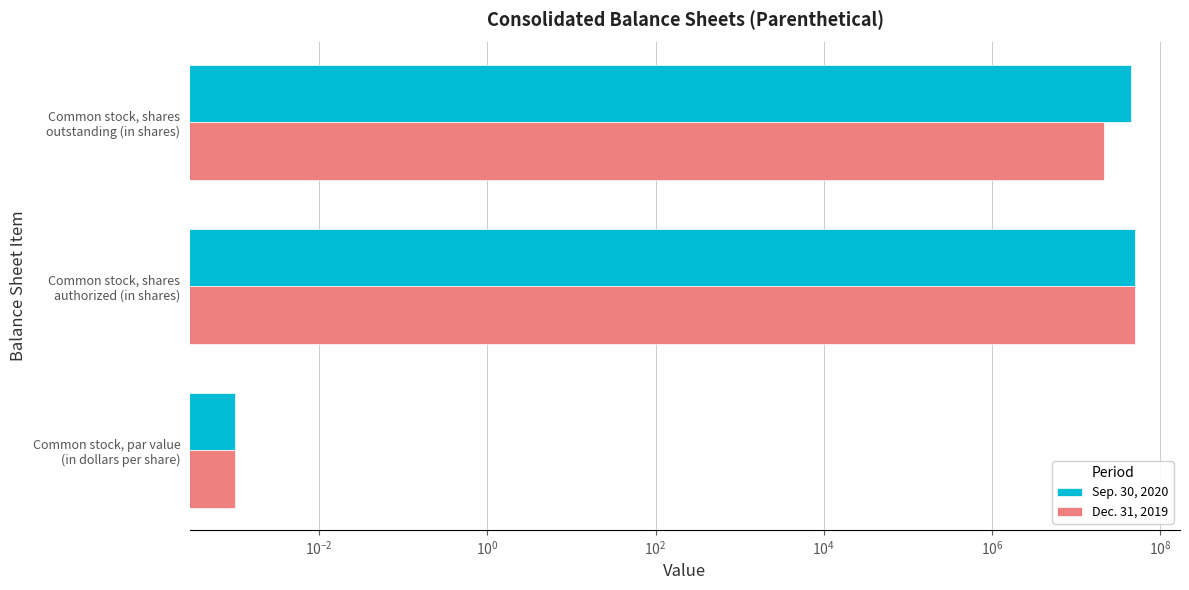

List the series in order of their peak value, lowest first.

Sep. 30, 2020, Dec. 31, 2019